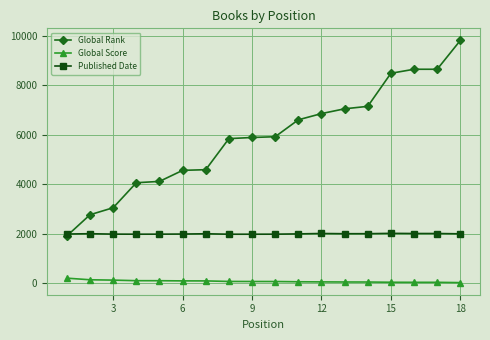

True or false: Published Date and Global Score intersect in this chart.

False